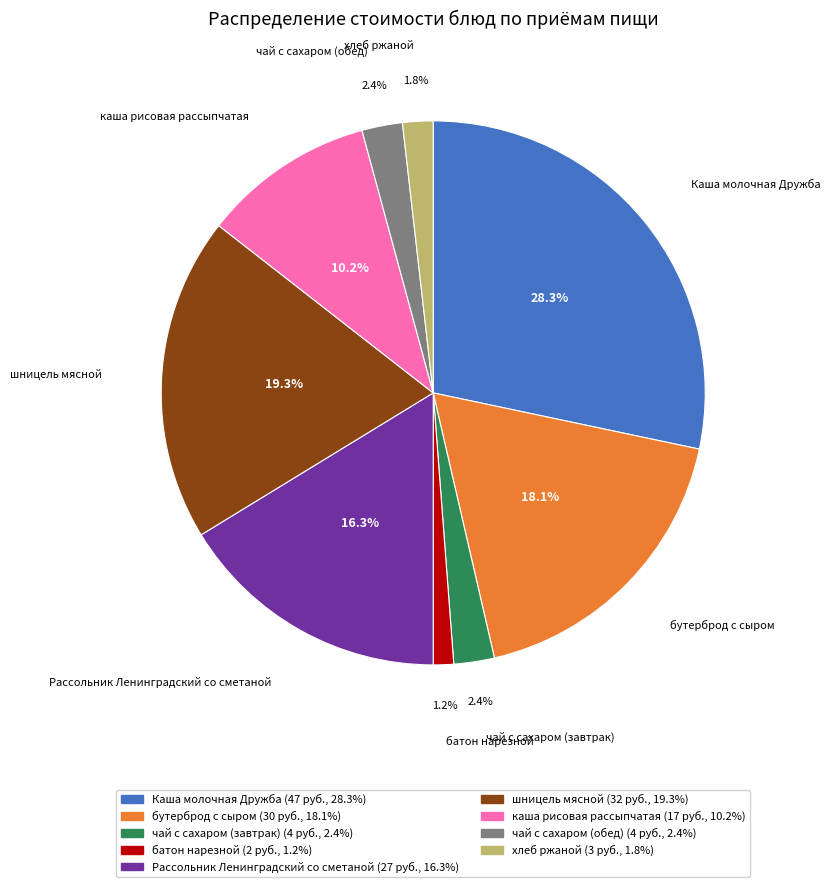

Is it true that чай с сахаром (завтрак) is 2% of the pie?

True